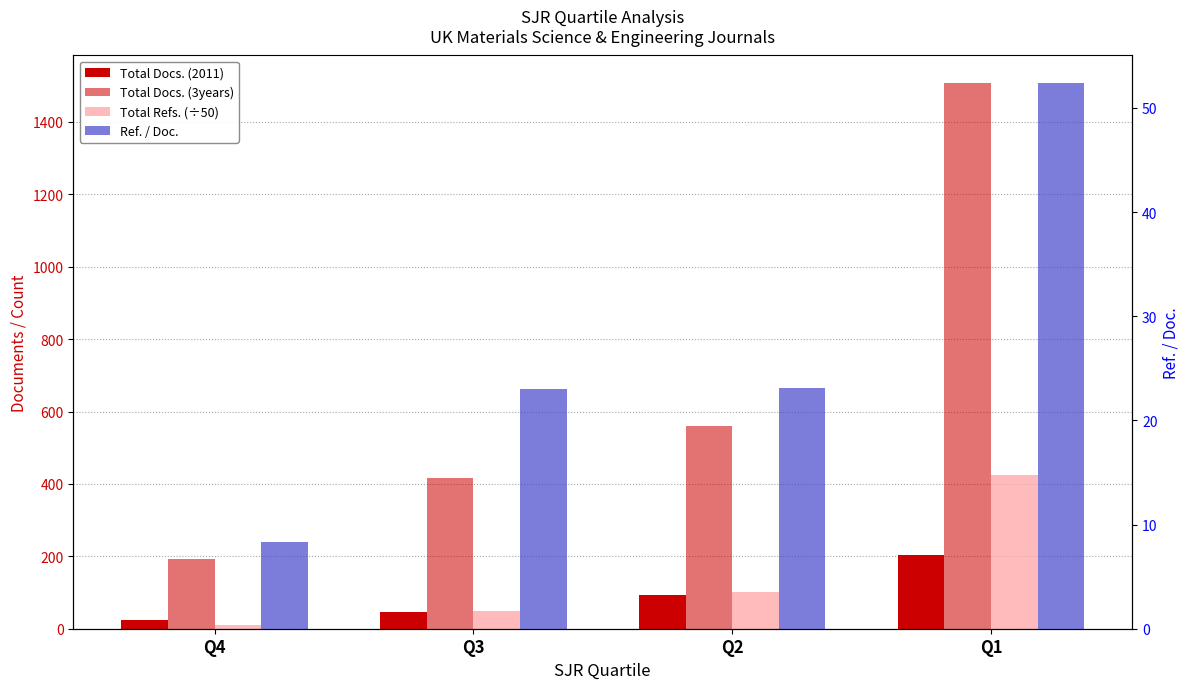

Read the Ref. / Doc. value at Q1.

52.4